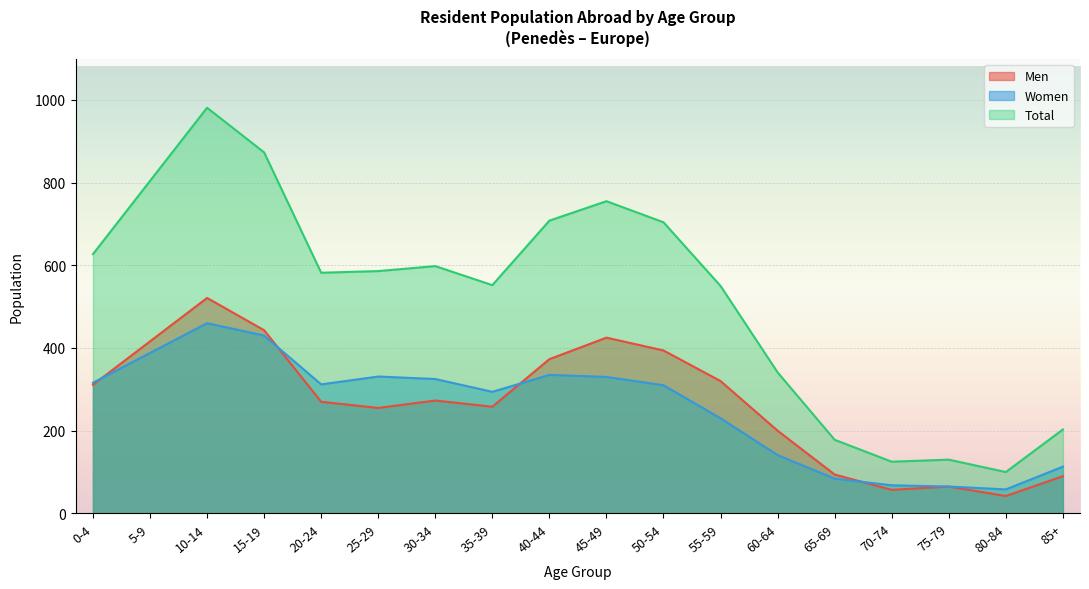

Which category has the lowest value in the Women series?

80-84